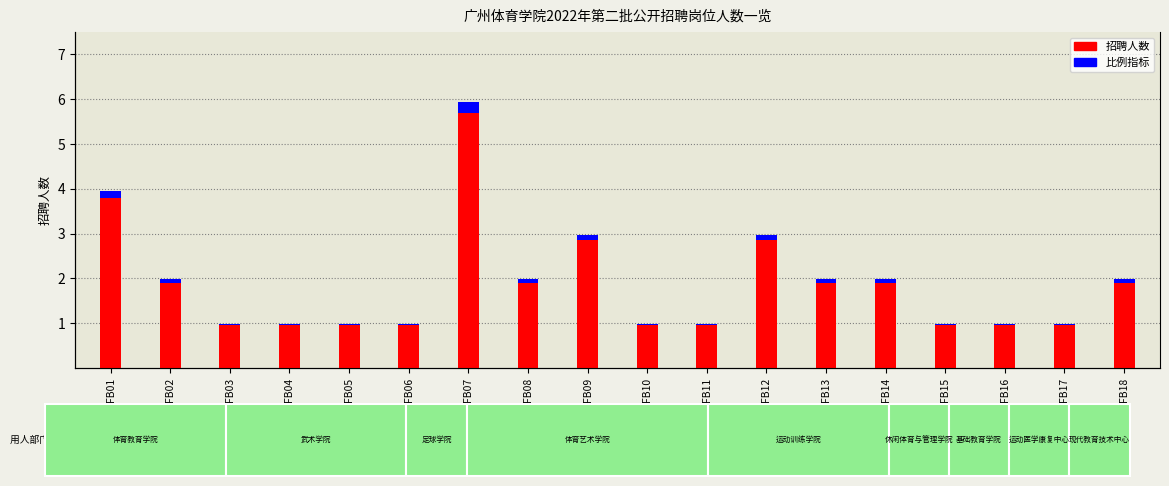

What is the sum of the 比例指标 values at FB05 and FB01?

0.2